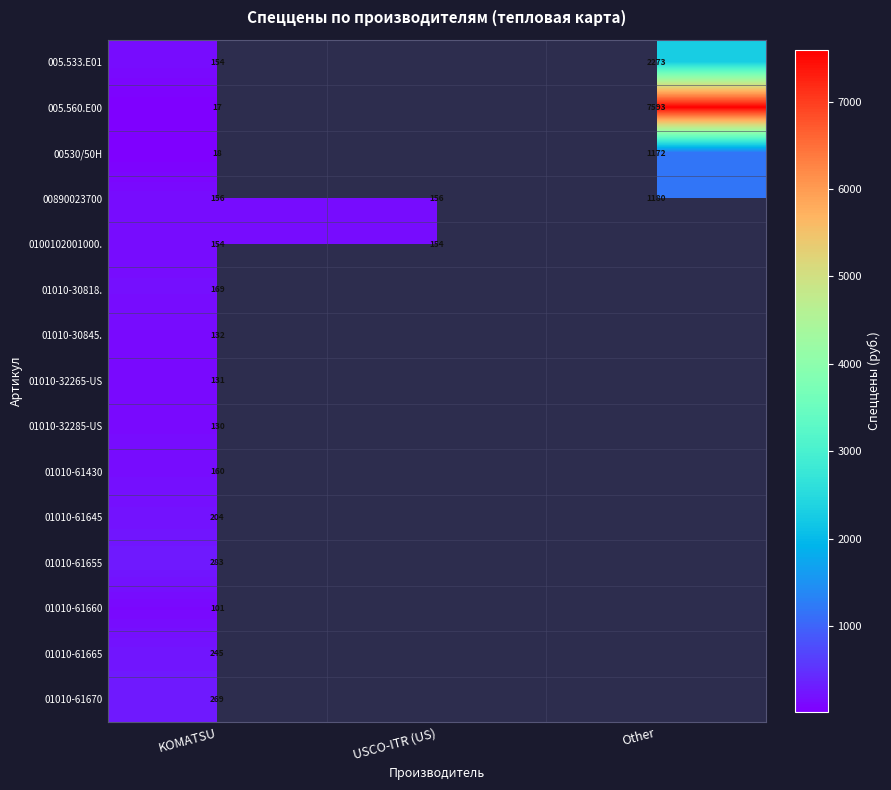

What is the difference between the maximum and minimum values in the 00890023700 series?

1024